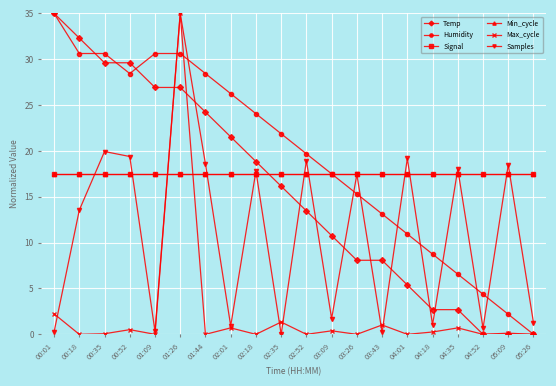

How many lines are shown in the chart?

6